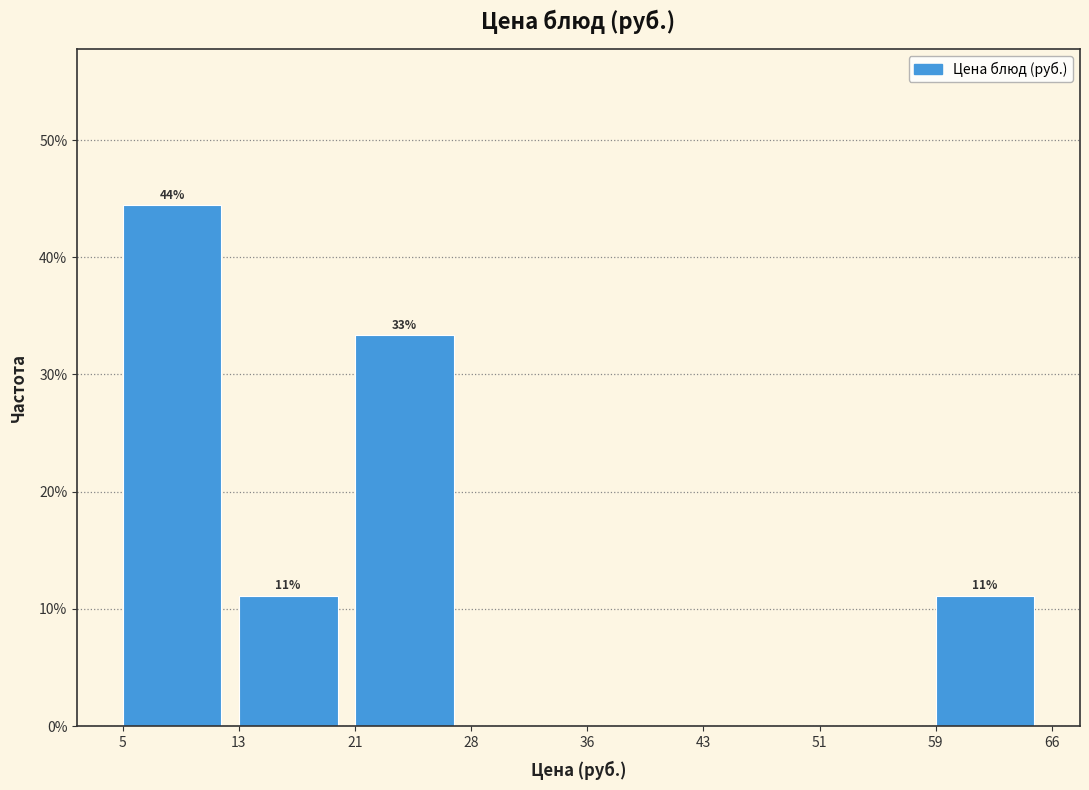

Are the bars horizontal?

No